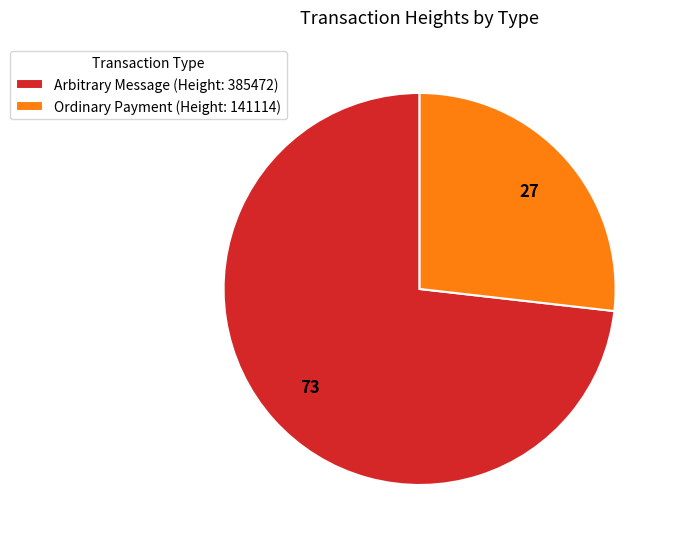

Count the number of slices in the pie.

2